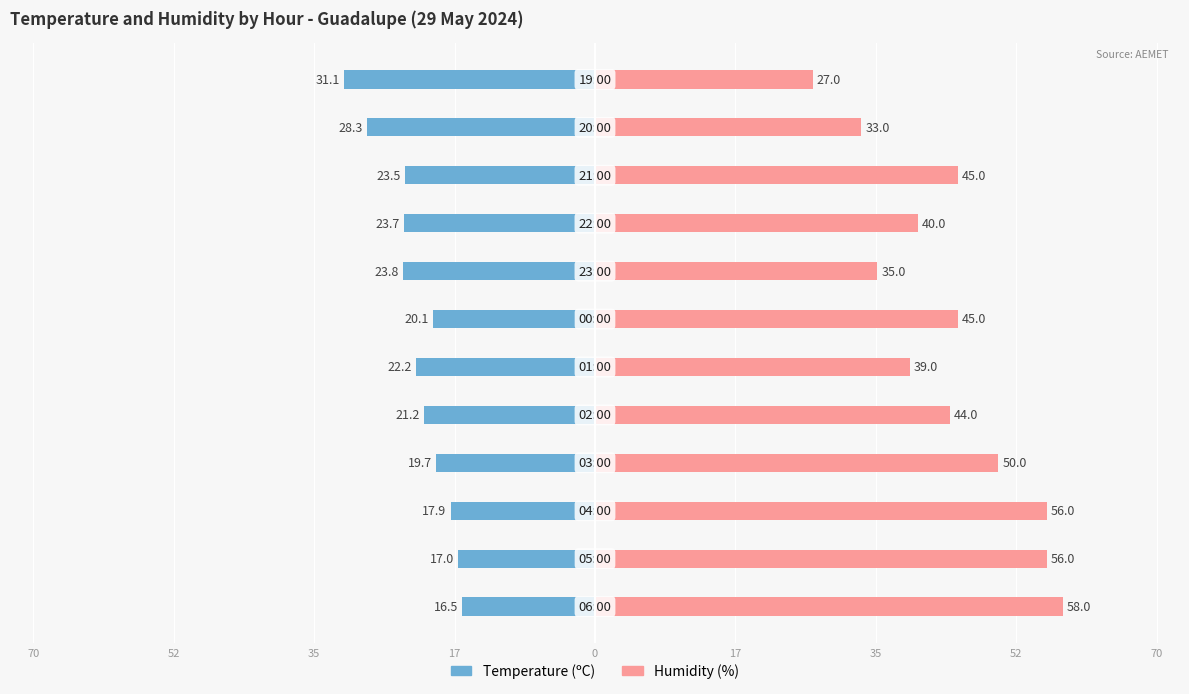

What are all the series names shown in the legend?

Temperature (ºC), Humidity (%)